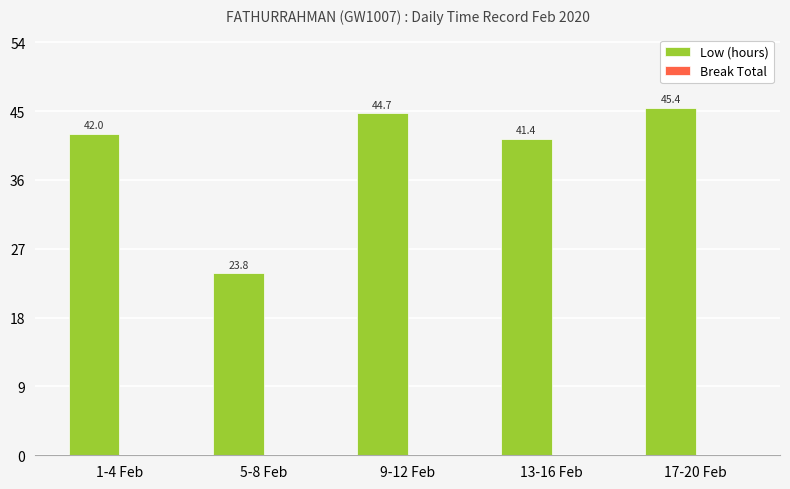

Reading left to right, list all the values displayed in this chart.

1-4 Feb=42.0	5-8 Feb=23.8	9-12 Feb=44.7	13-16 Feb=41.4	17-20 Feb=45.4